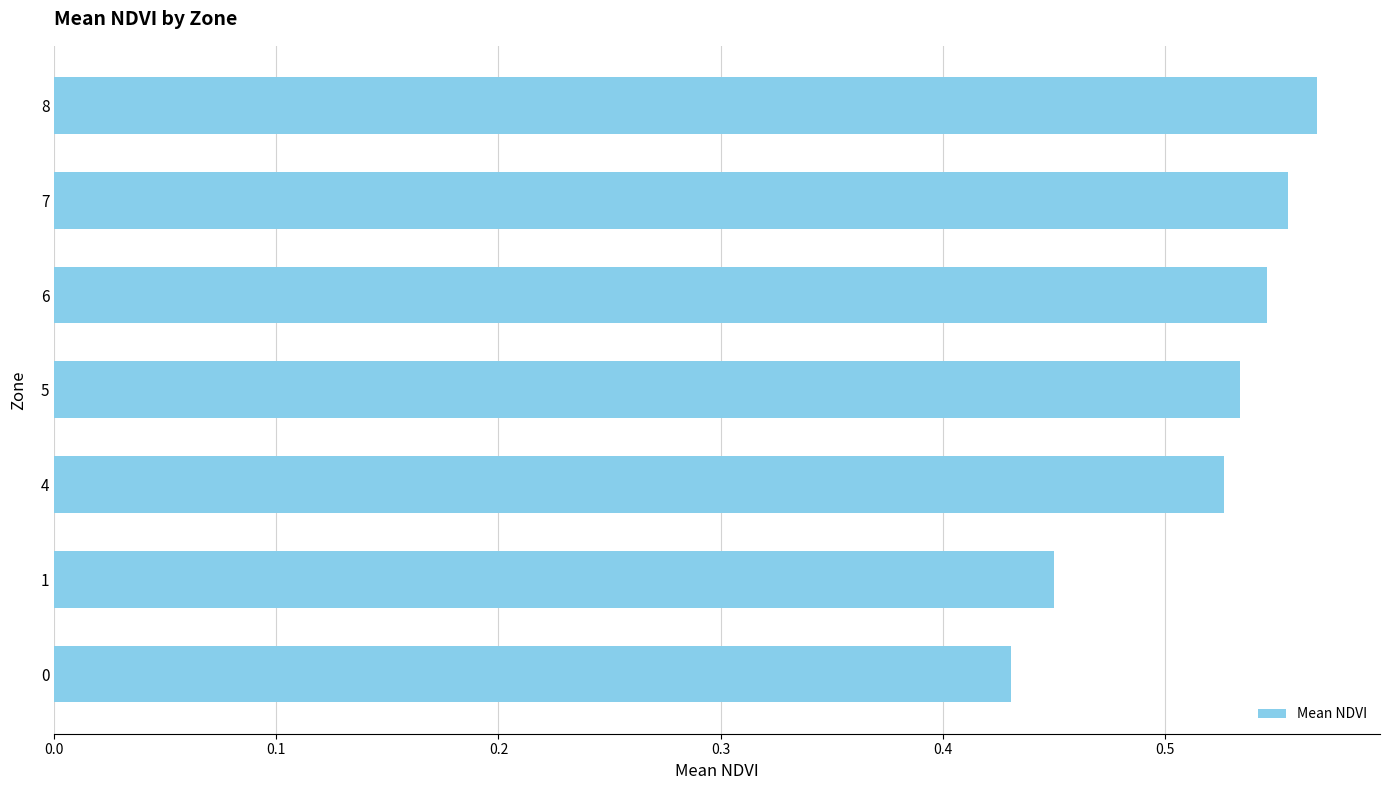

What is the sum of the values at 5 and 0?

1.0